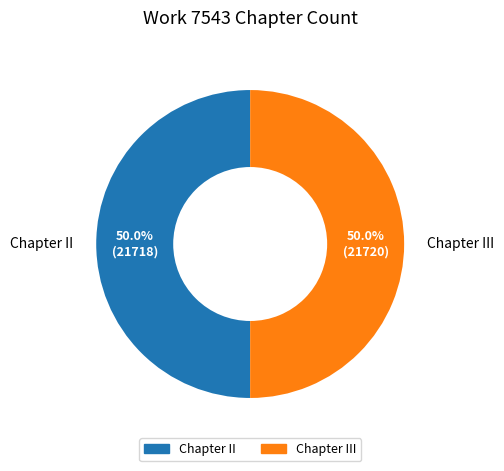

How many slices are in this pie chart?

2